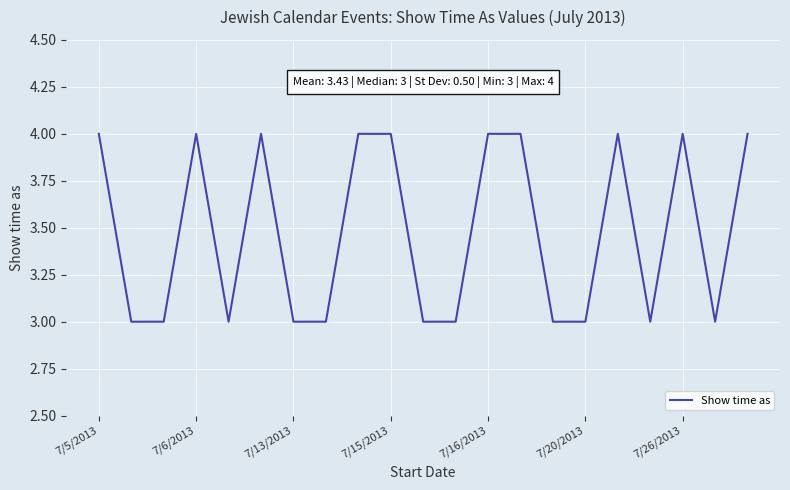

What is the smallest value displayed?

3